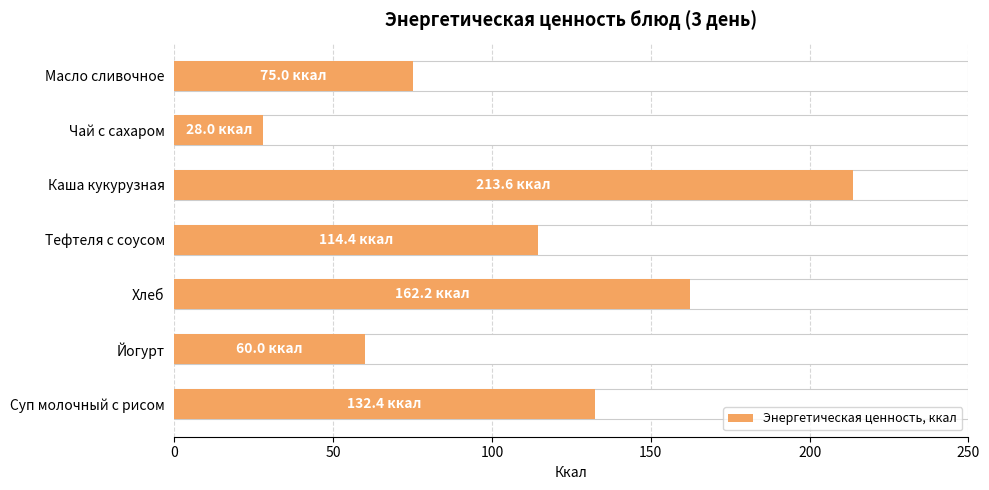

How many bars are there in total?

7